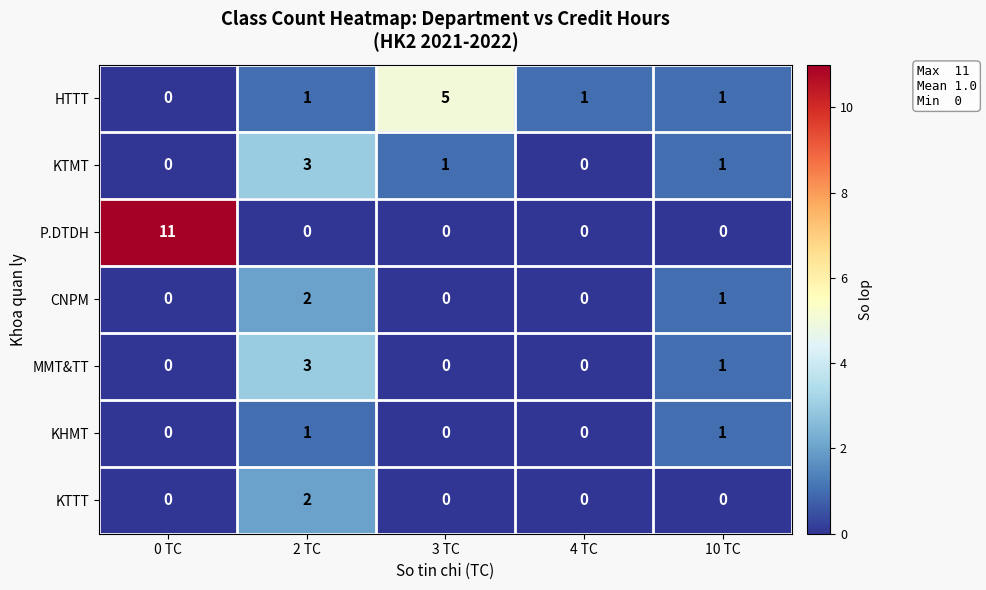

What is the maximum value for KTMT?

3